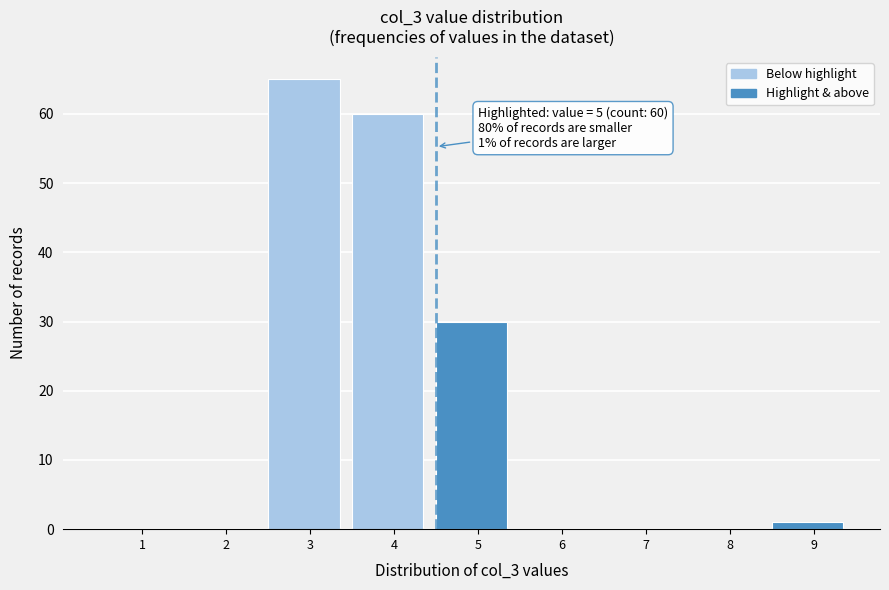

Reading right to left, extract all data points from this chart.

9=1	8=0	7=0	6=0	5=30	4=60	3=65	2=0	1=0